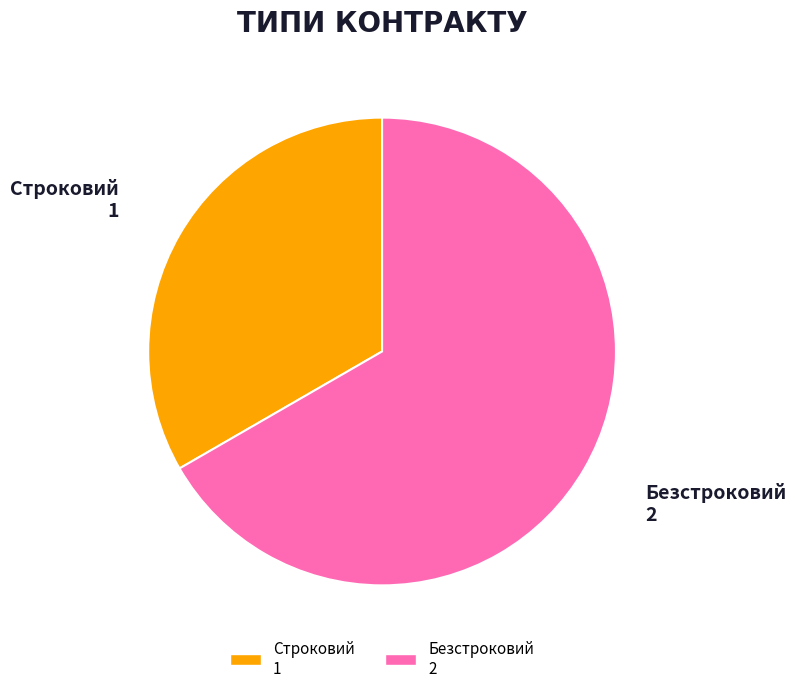

Is it true that Безстроковий is 80% of the pie?

False